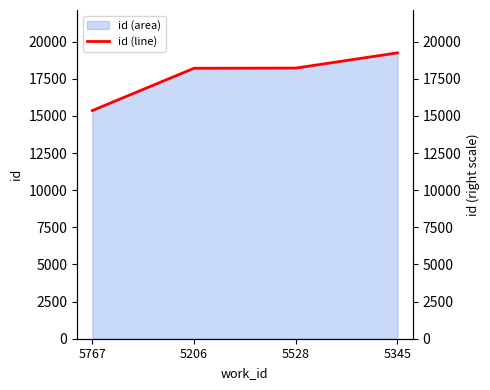

Is it true that the value at 5345 is 19244?

True